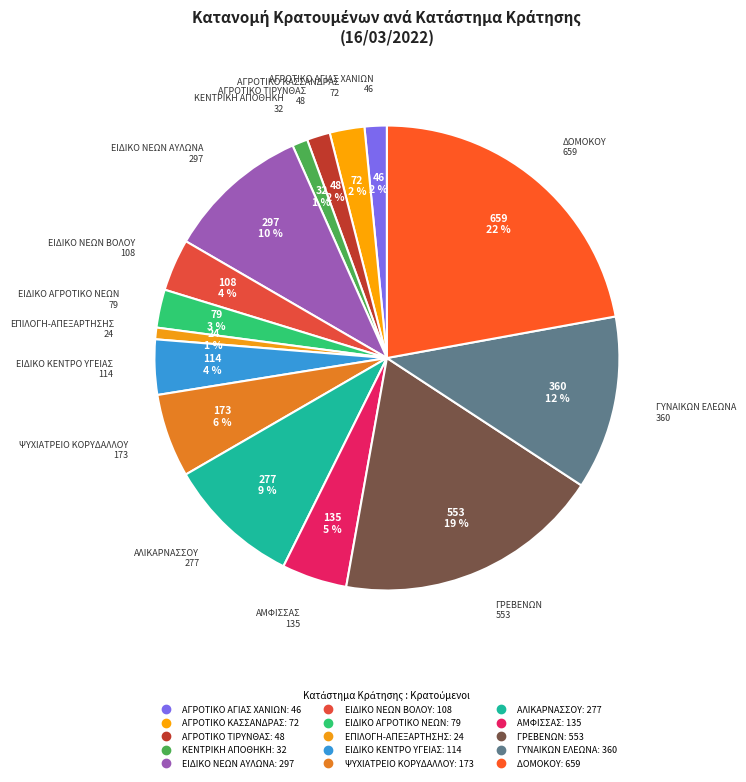

Count the number of slices in the pie.

15